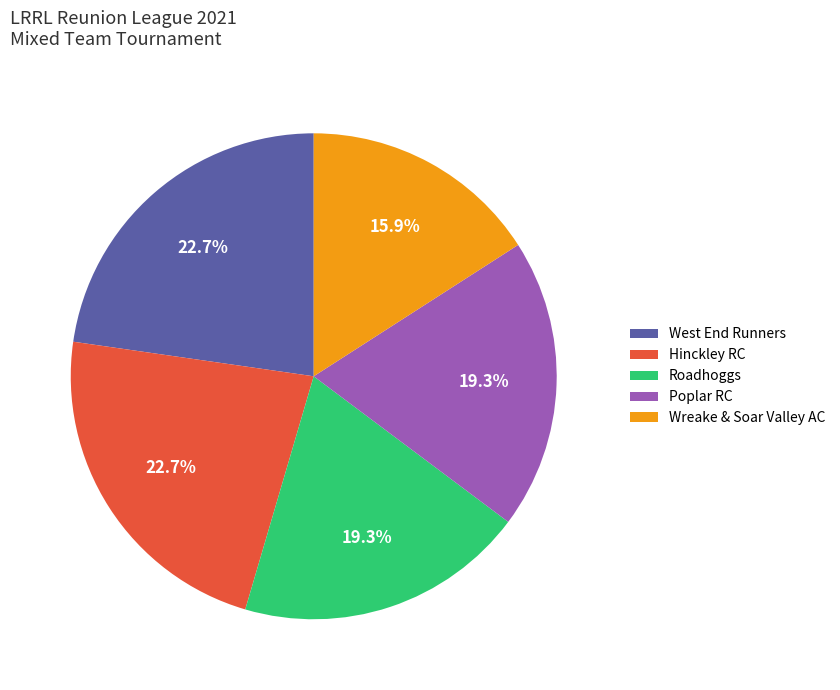

What is the ratio of the value at Hinckley RC to the value at West End Runners?

1.0